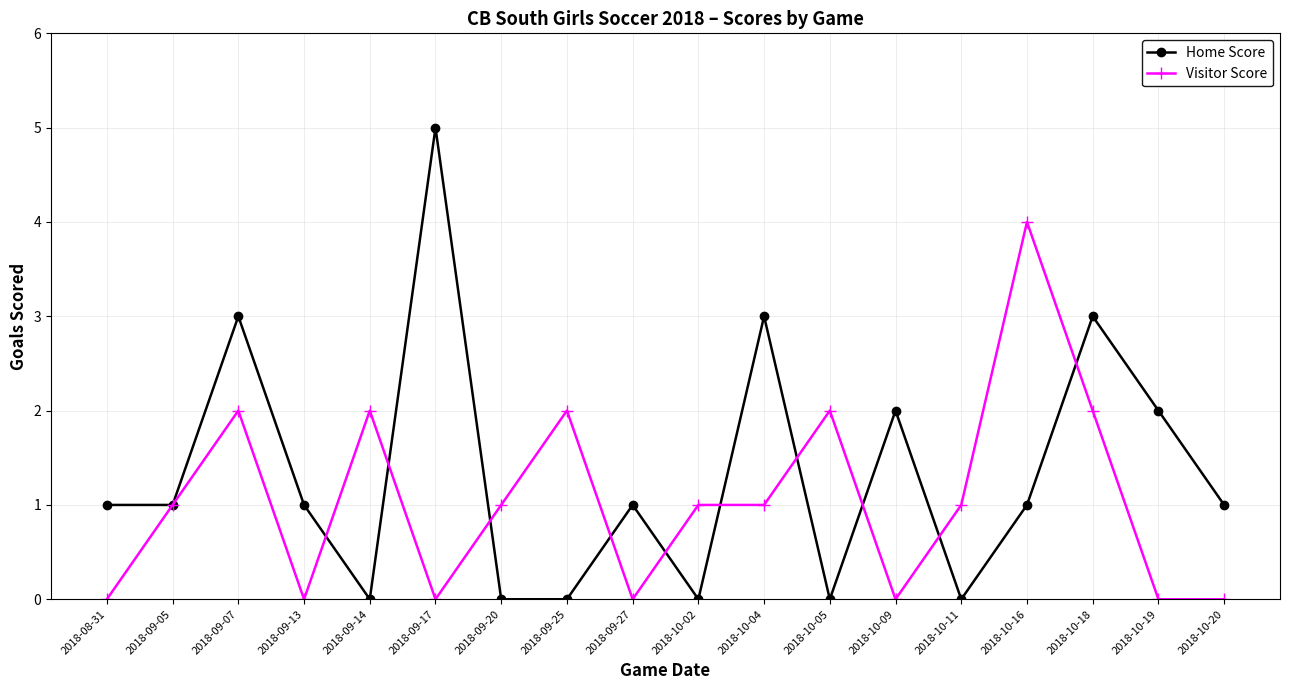

What is the label of the 16th point from the left?

2018-10-18